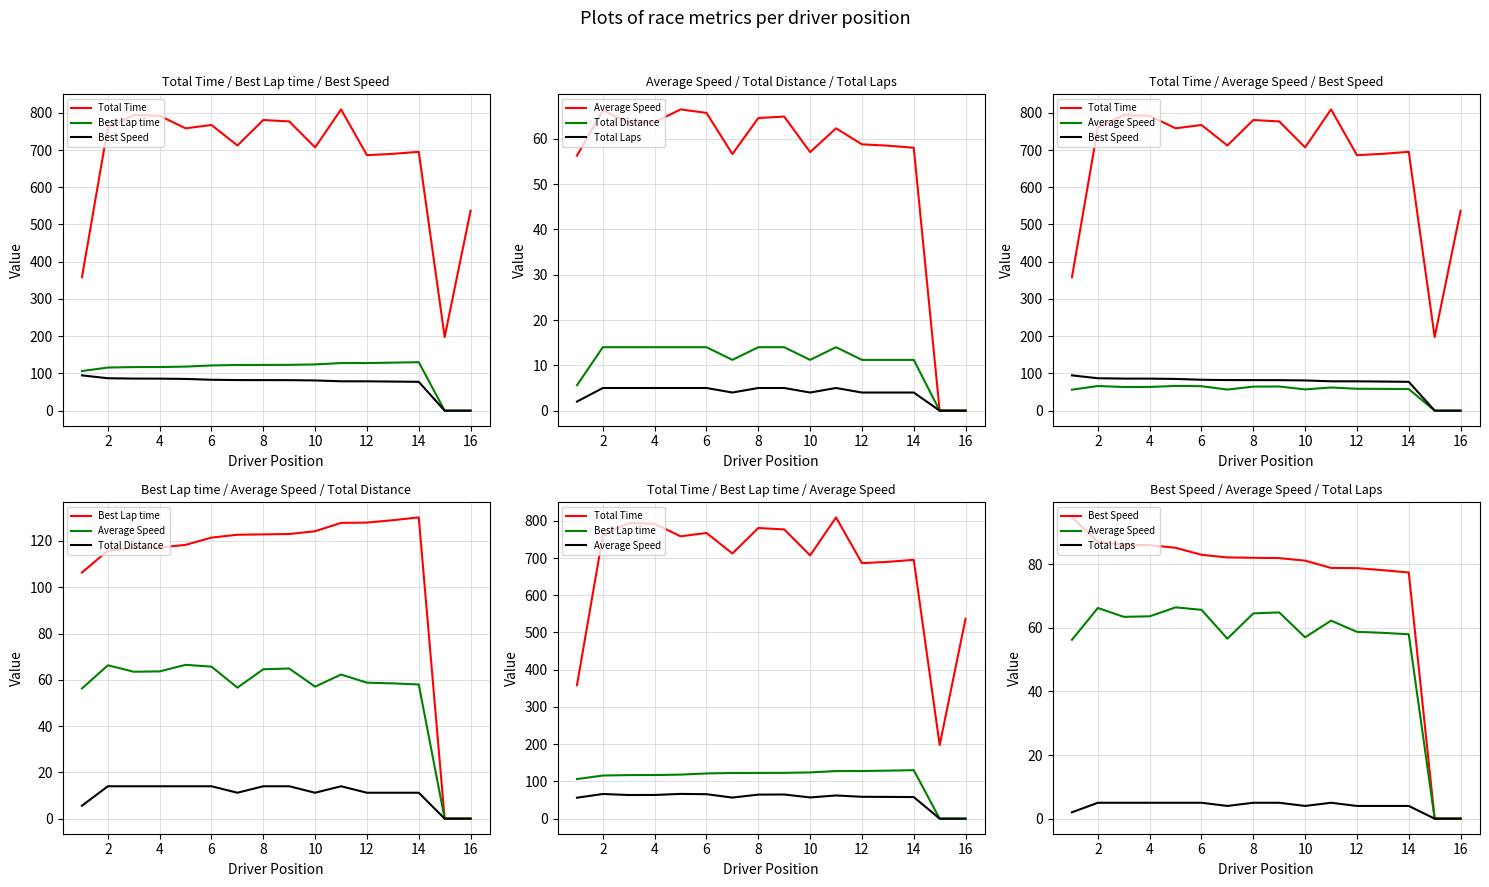

Which series changed the most between 10 and 11?

Total Time